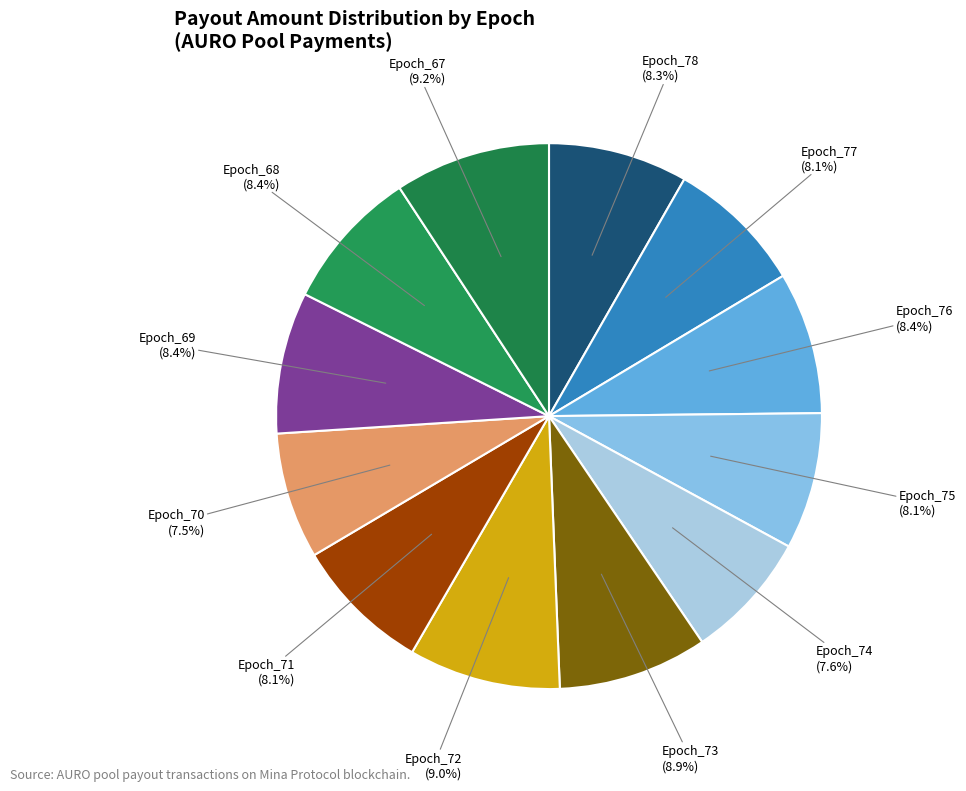

To the nearest percent, what is the average slice percentage?

8%